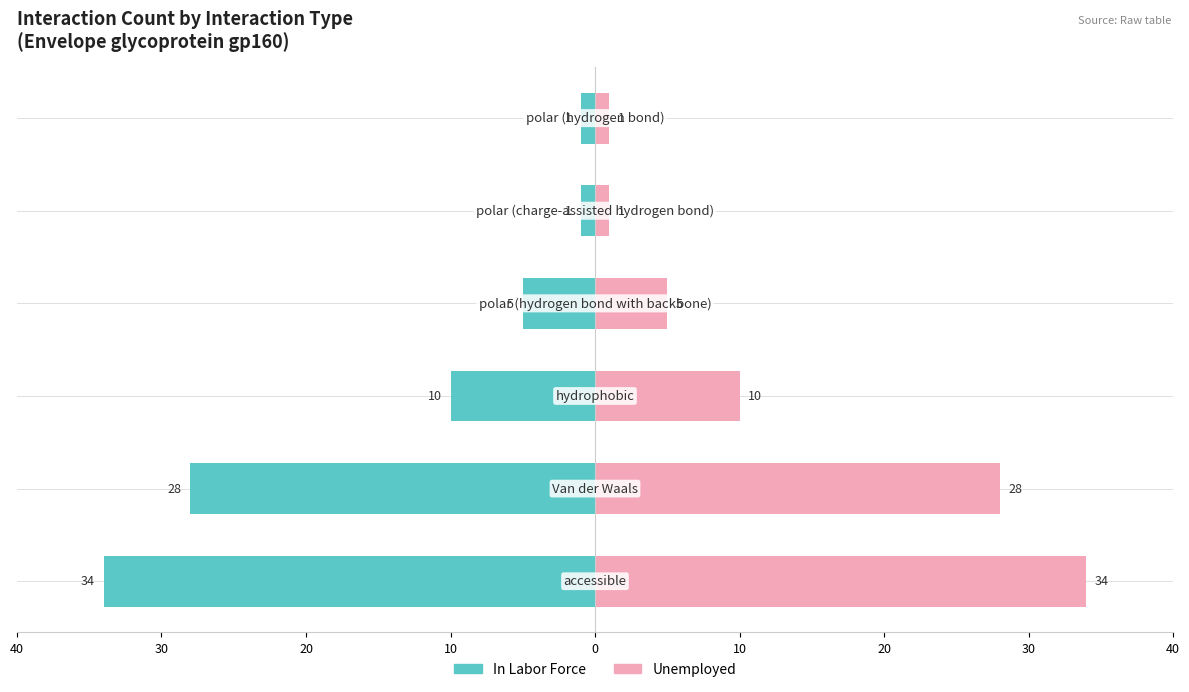

List the series in order of their peak value, lowest first.

In Labor Force, Unemployed